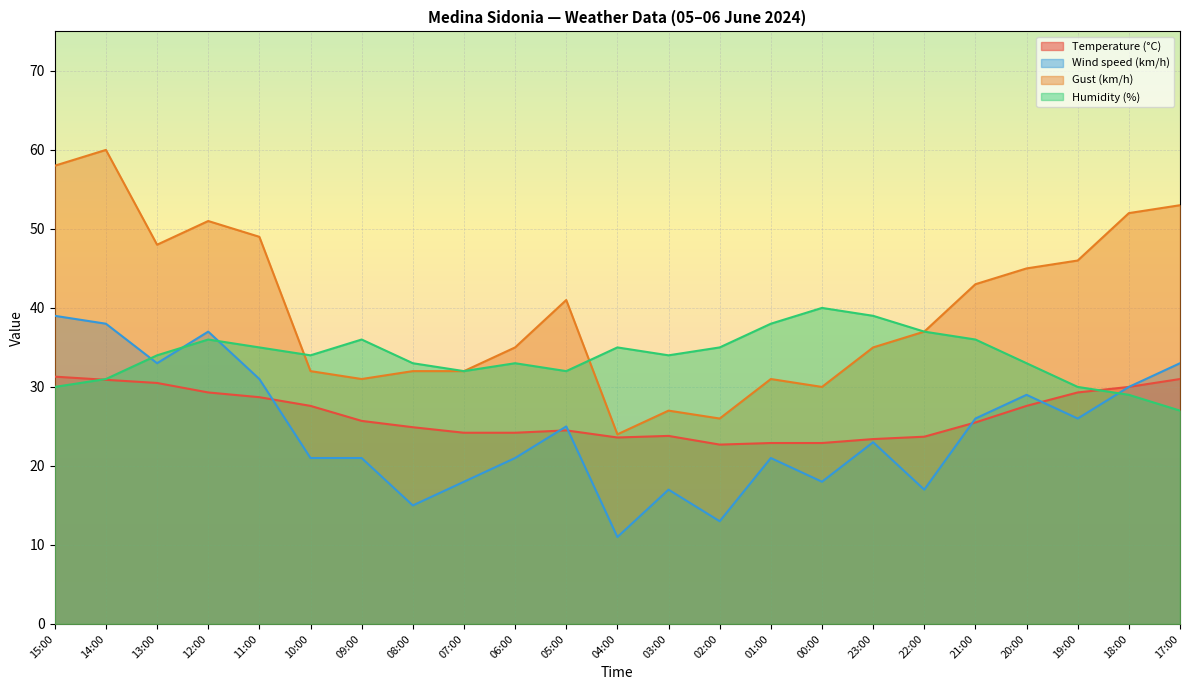

Where is Gust (km/h) nearest to the value 42?

05:00